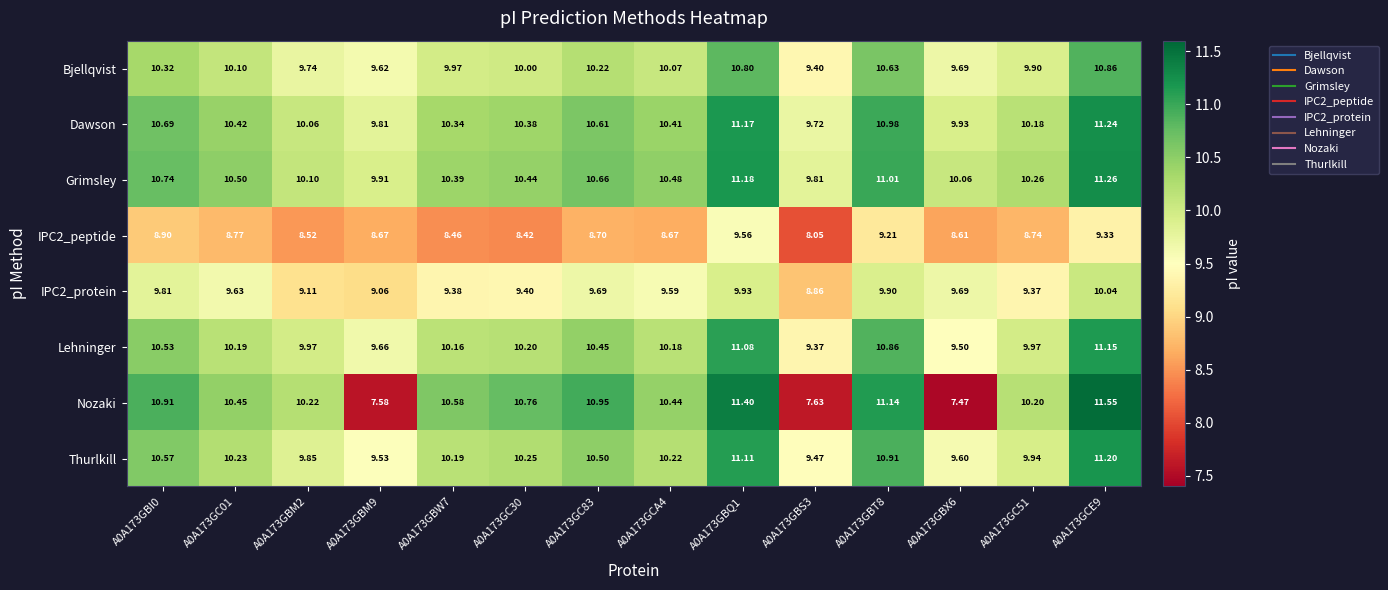

Between A0A173GBI0 and A0A173GBX6, which series saw the biggest shift?

Nozaki